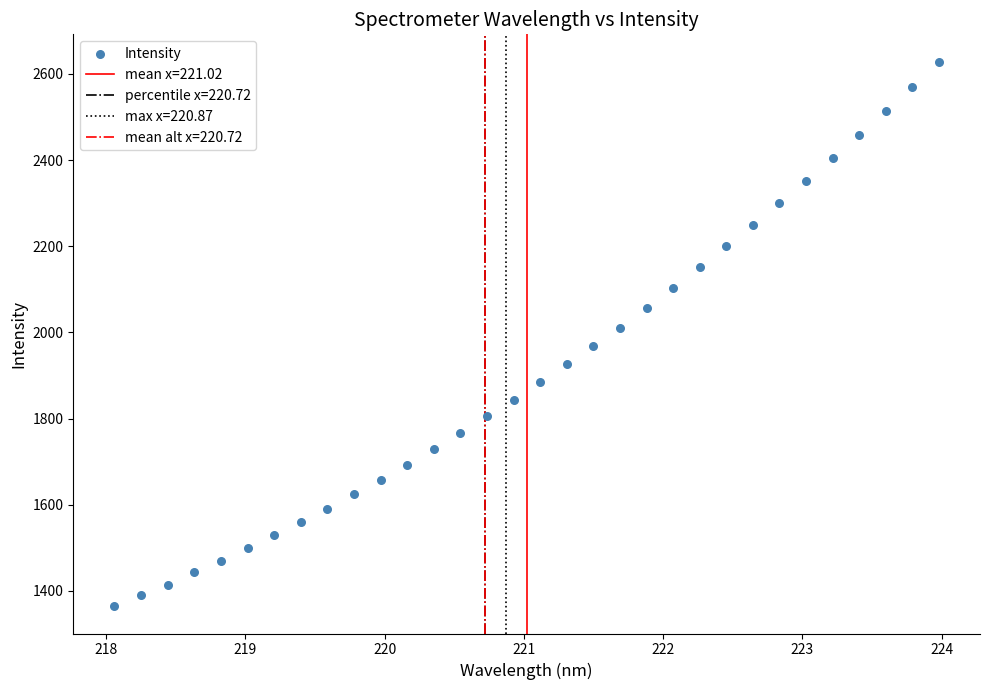

What is the range of Y values (max minus min)?

1264.5